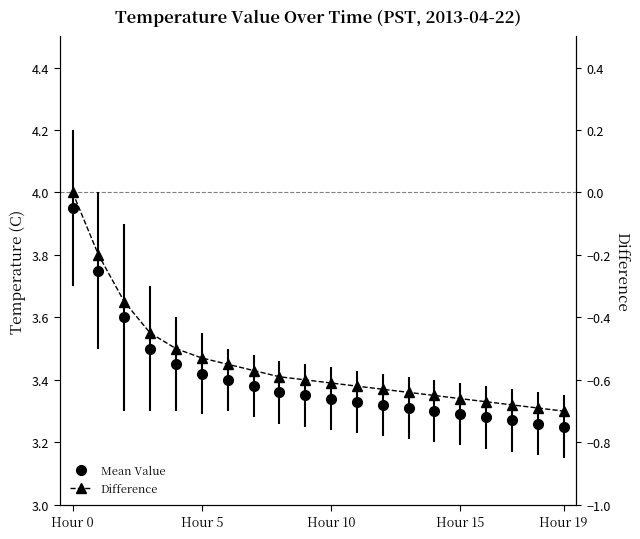

Count the number of categories in the chart.

20